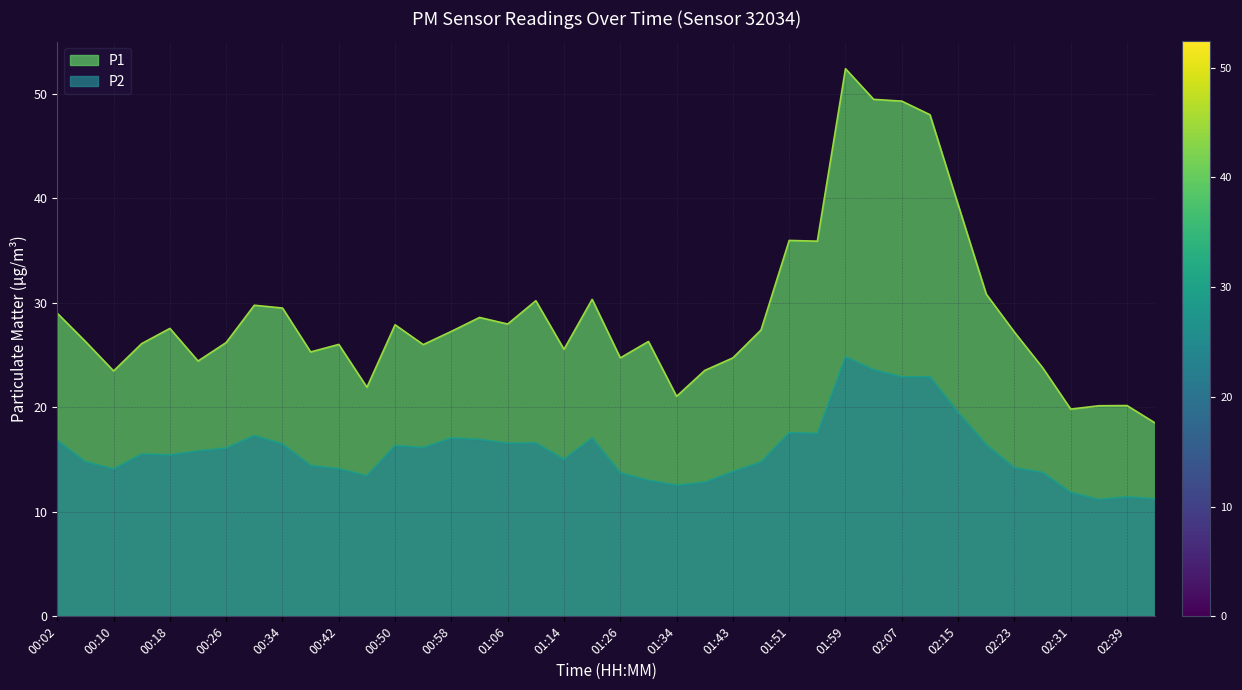

What is the label of the 1st point from the right?

02:43